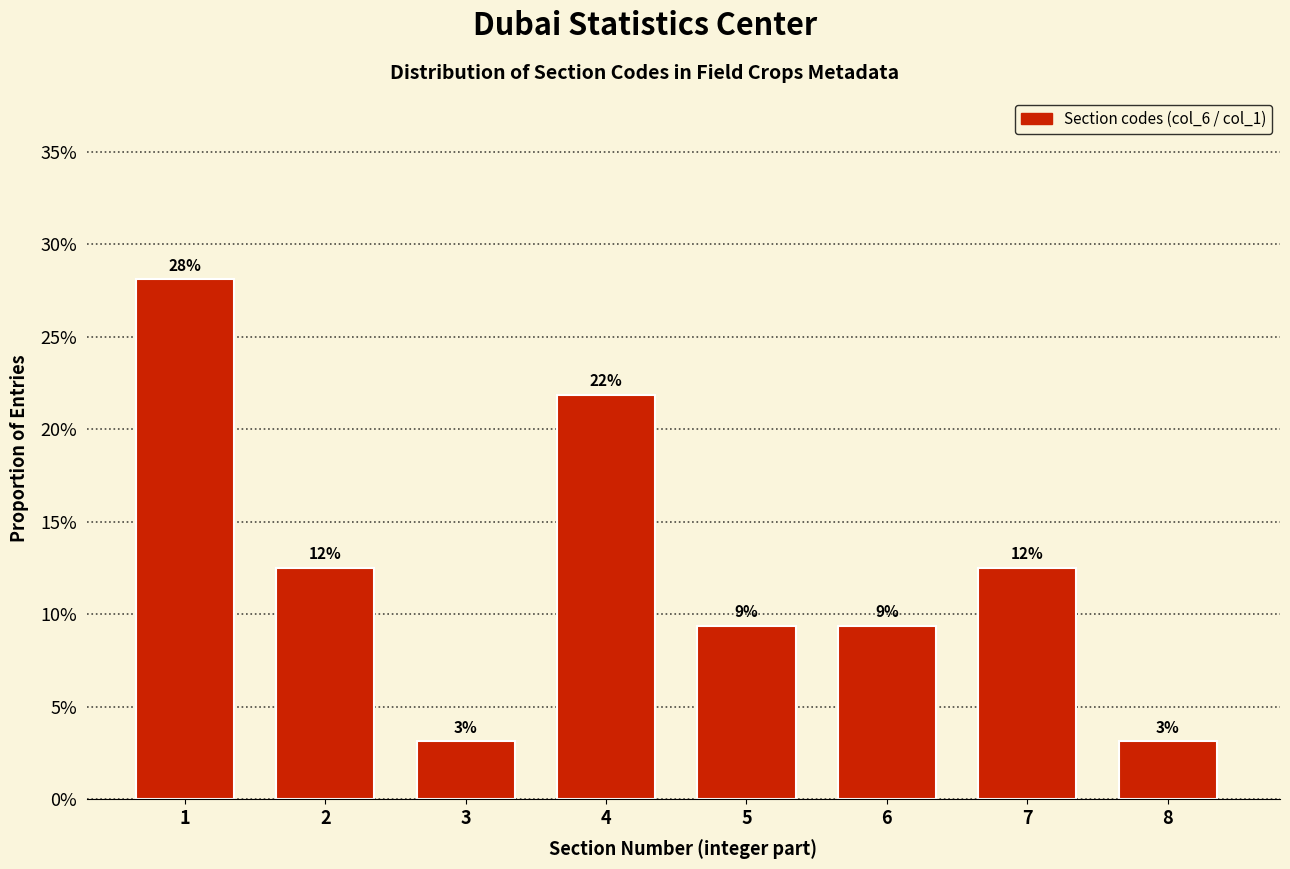

Does the chart contain any negative values?

No